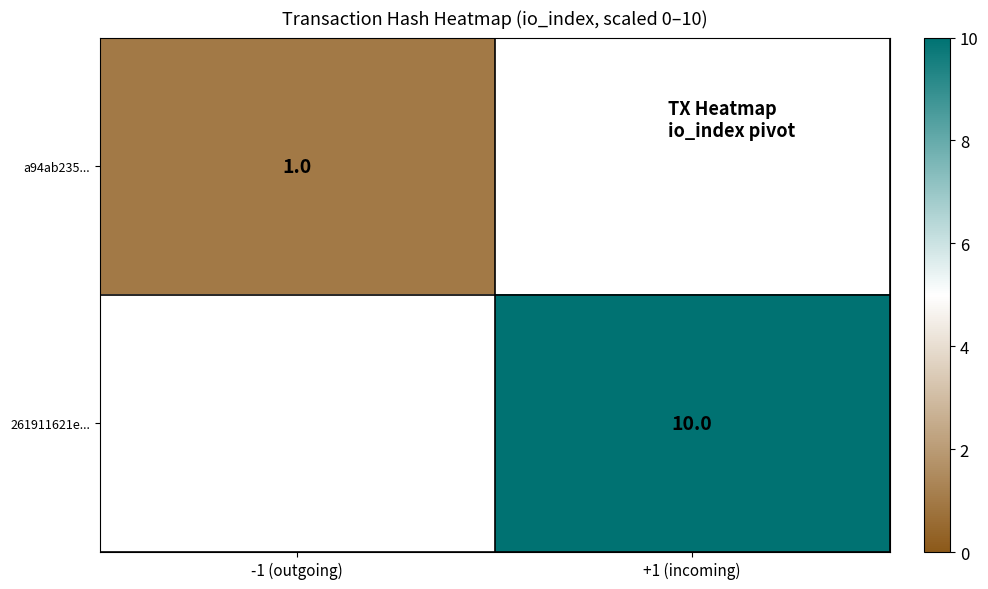

Which label corresponds to the largest value in the chart?

+1 (incoming)